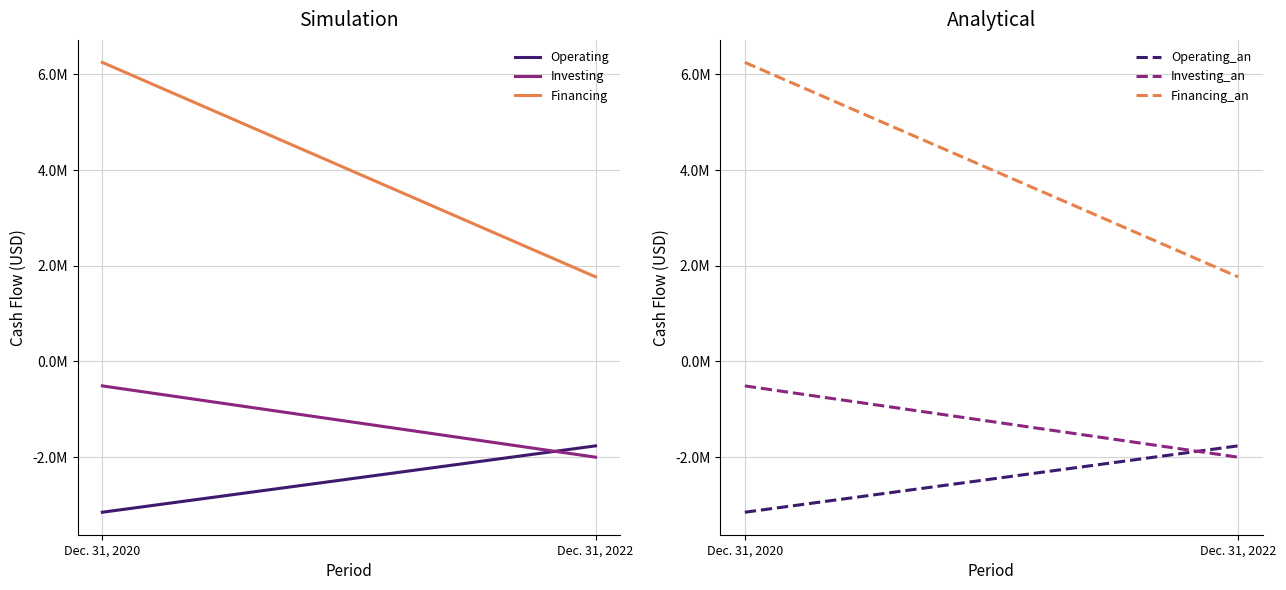

True or false: Investing_an has a value of -981969 at Dec. 31, 2022.

False